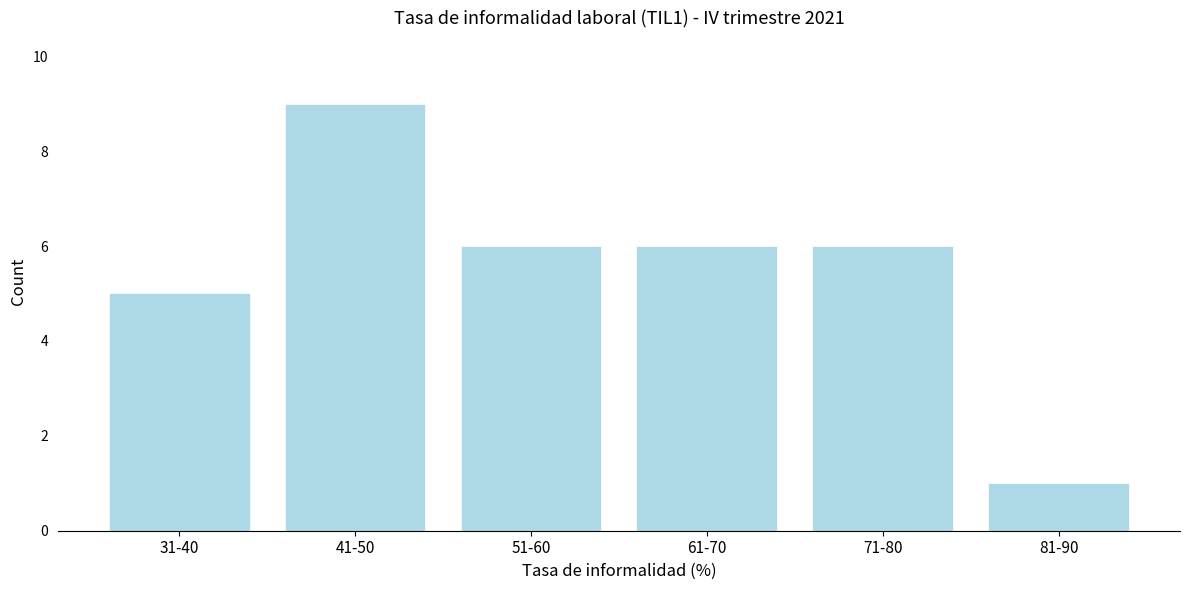

Reading left to right, list all the values displayed in this chart.

5	9	6	6	6	1